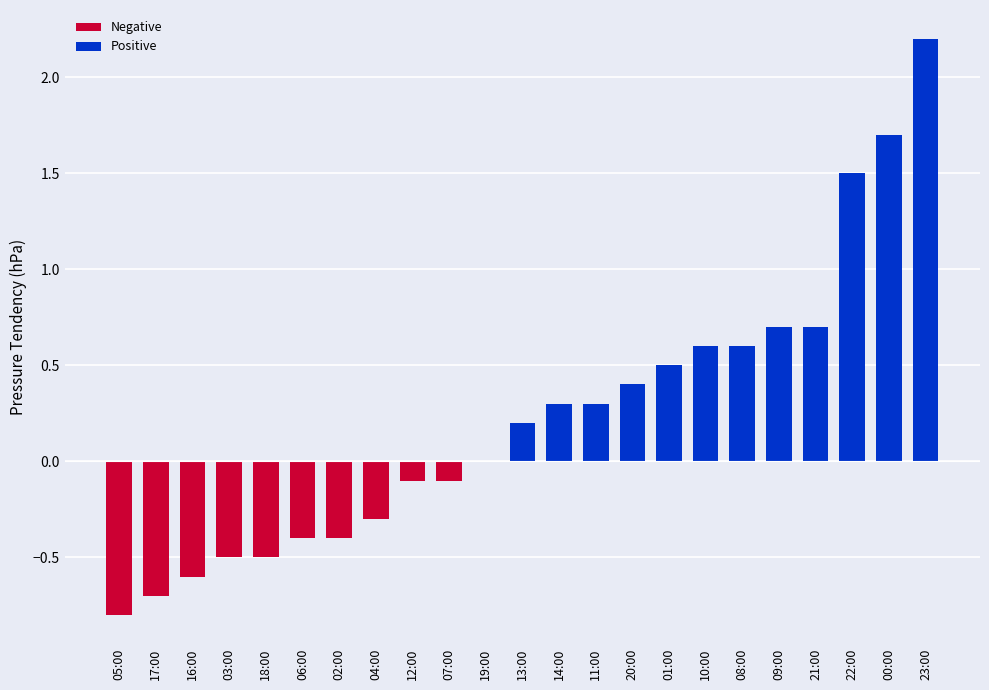

What is the sum of the values at 00:00 and 21:00?

2.4